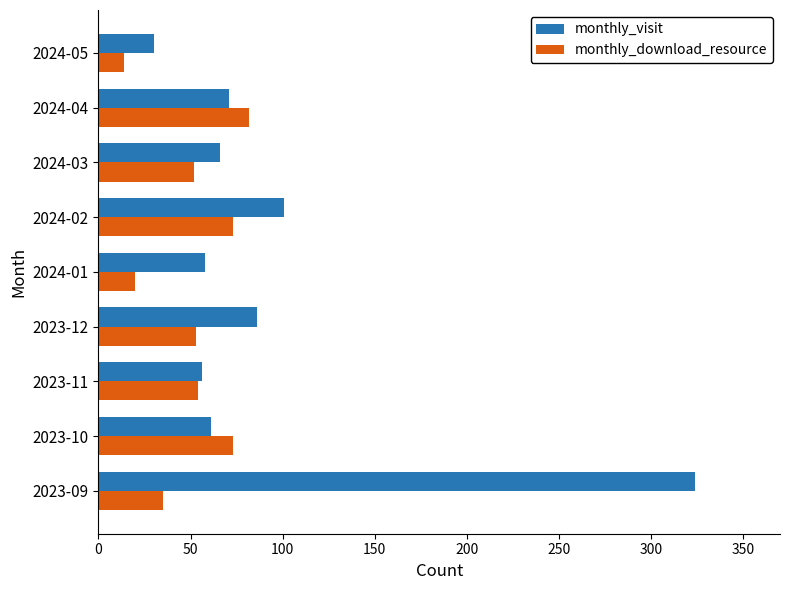

What is the approximate value of monthly_visit at 2024-05, to the nearest 10?

30